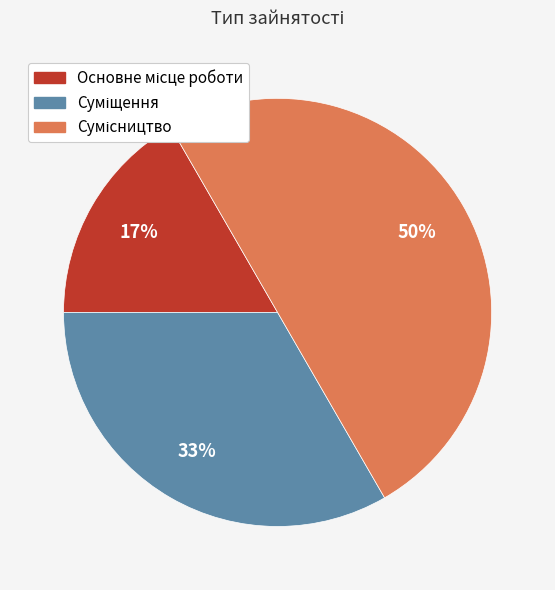

To the nearest percent, what is the average slice percentage?

33%